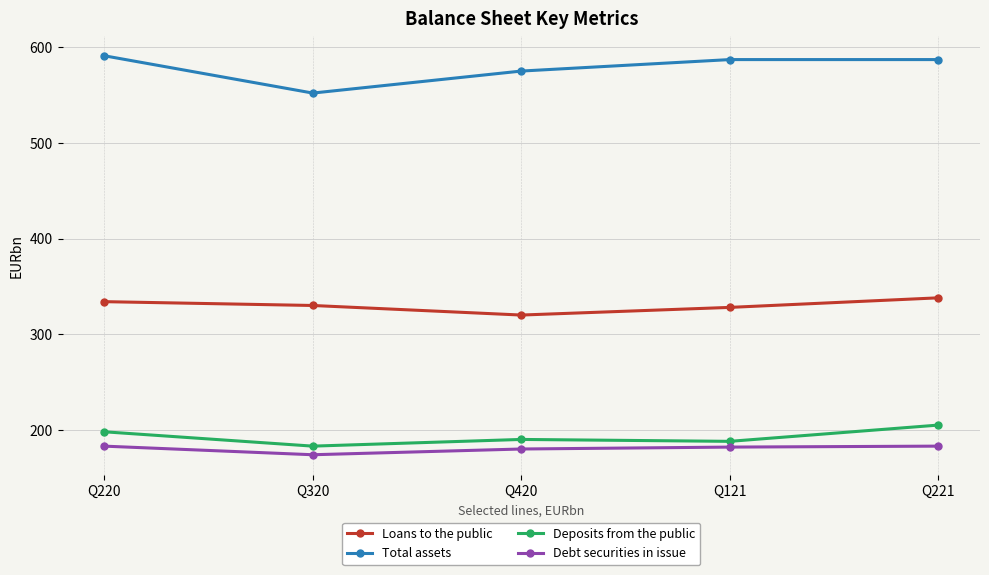

Where is the first local minimum for Deposits from the public?

Q320